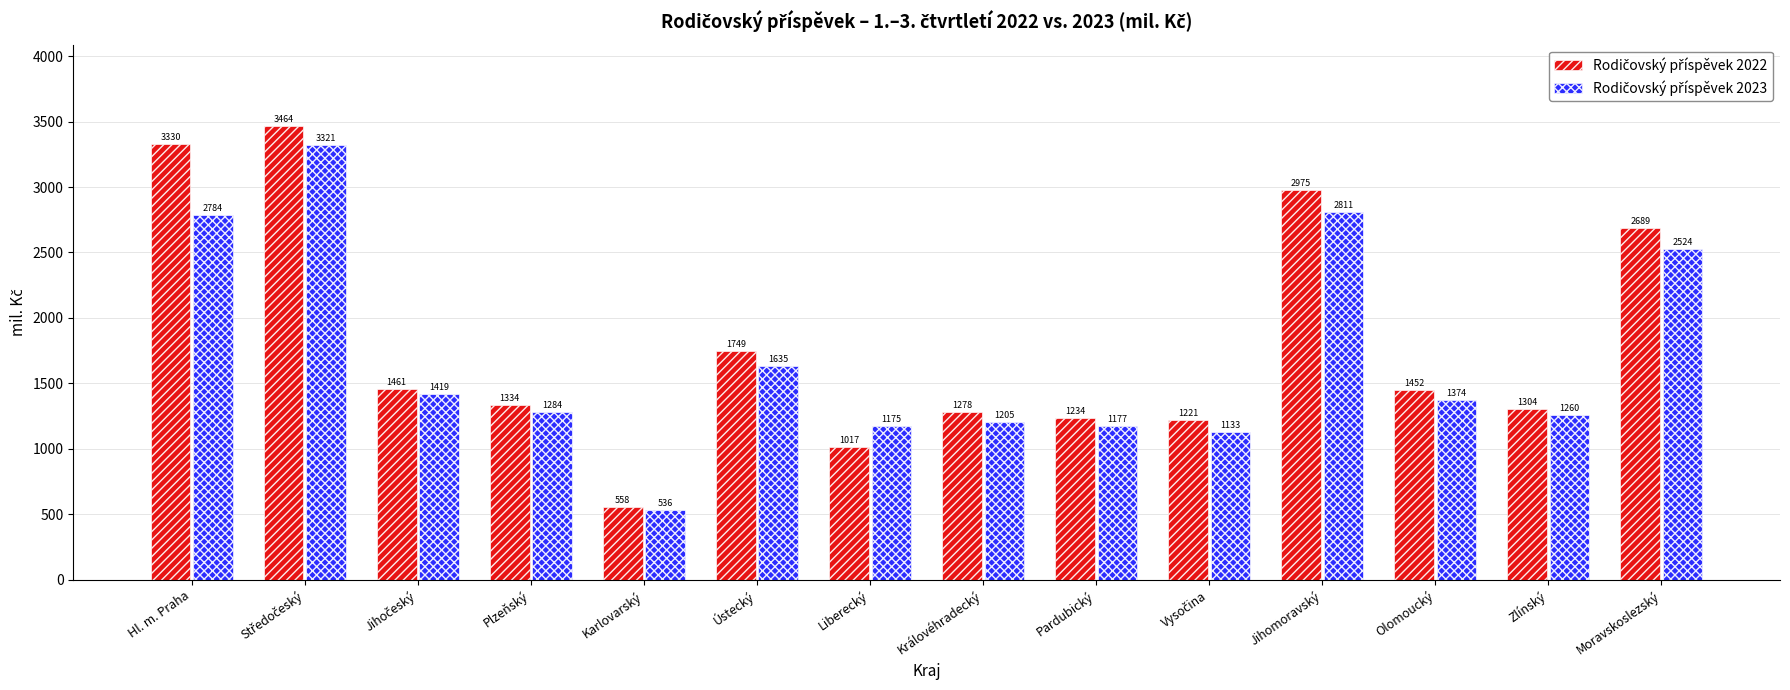

At how many categories does at least one series exceed 1492?

5